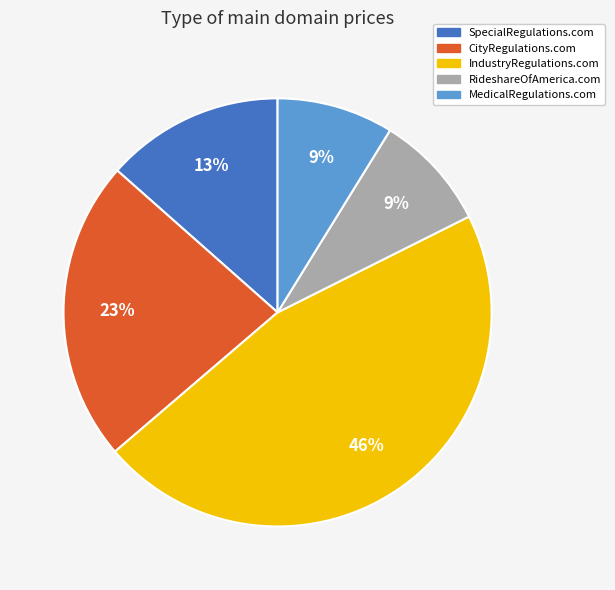

Combined, do IndustryRegulations.com and RideshareOfAmerica.com account for over 50%?

Yes